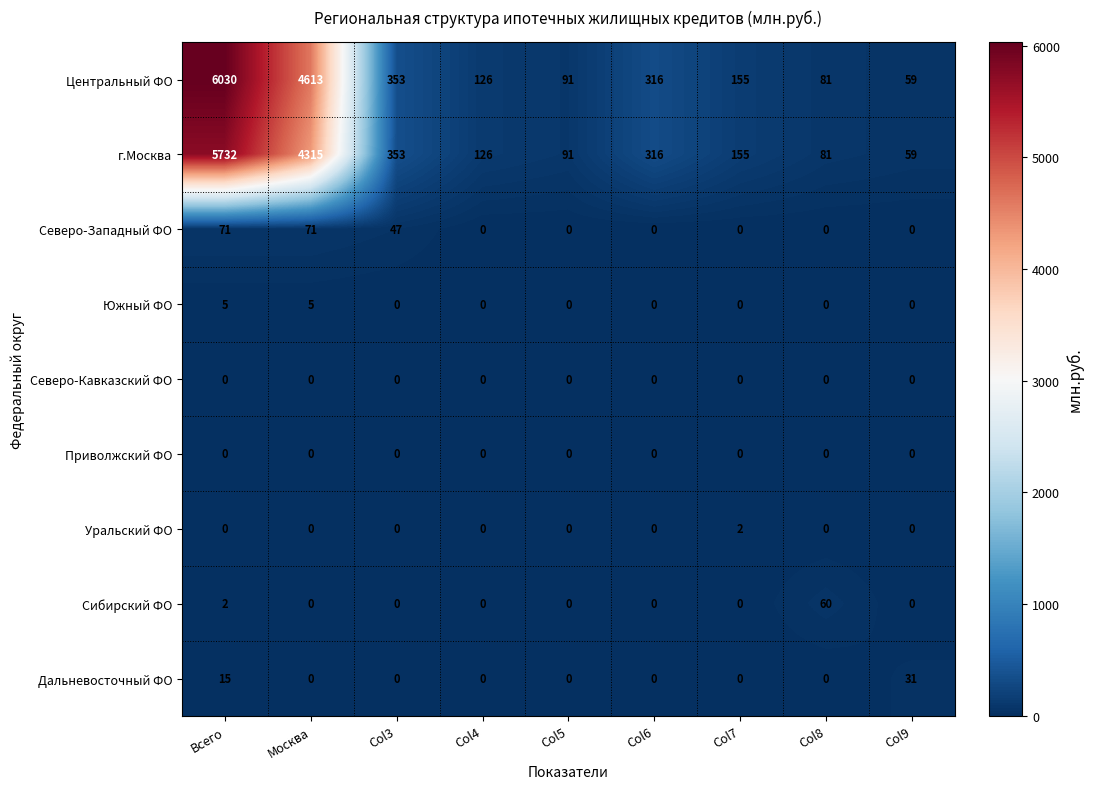

How many values in the Дальневосточный ФО series exceed 0?

2